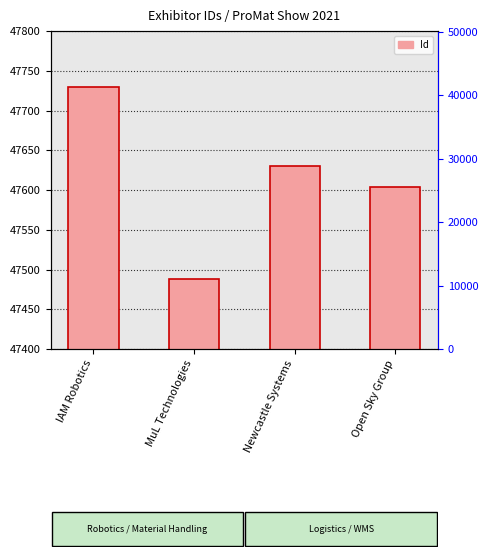

Rank the categories by value from highest to lowest.

IAM Robotics, Newcastle Systems, Open Sky Group, MuL Technologies